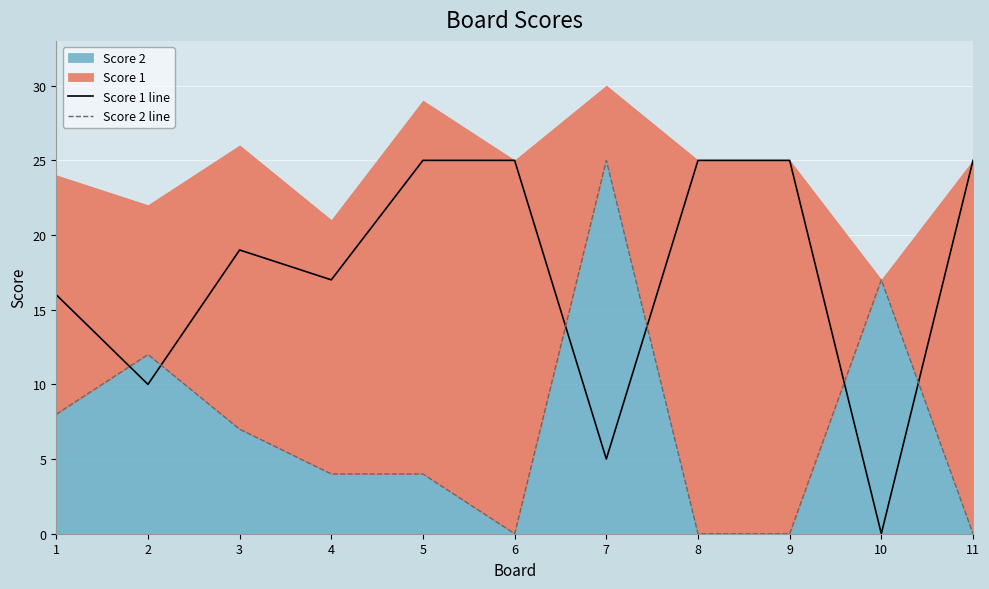

True or false: Score 2 line and Score 1 line intersect in this chart.

True